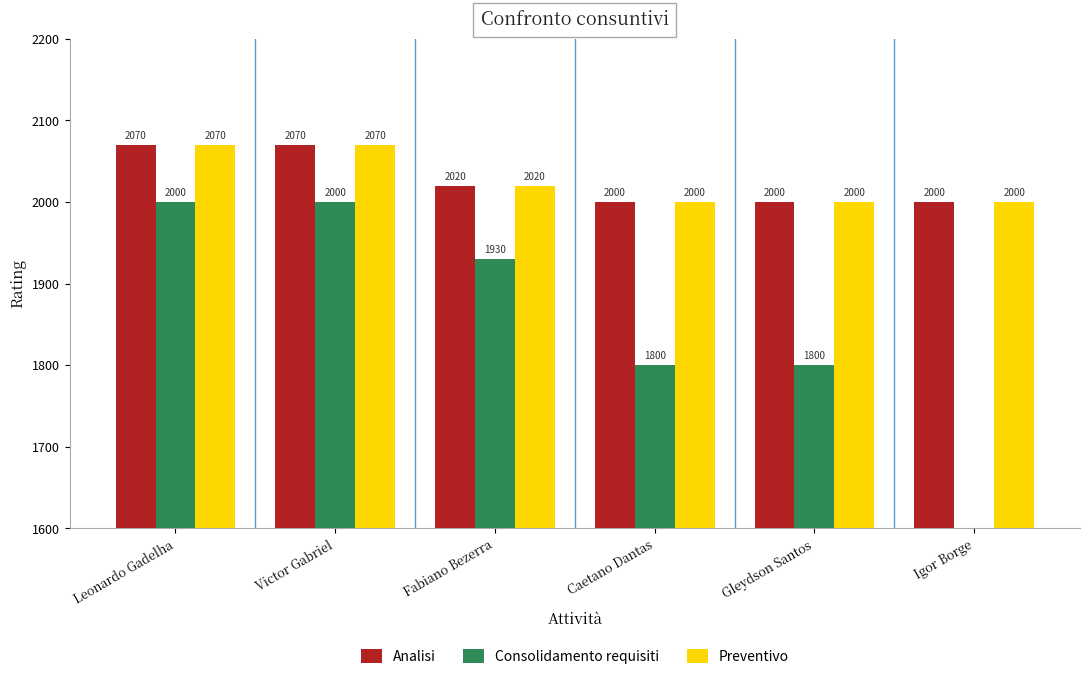

What is the average value of the Consolidamento requisiti series?

1588